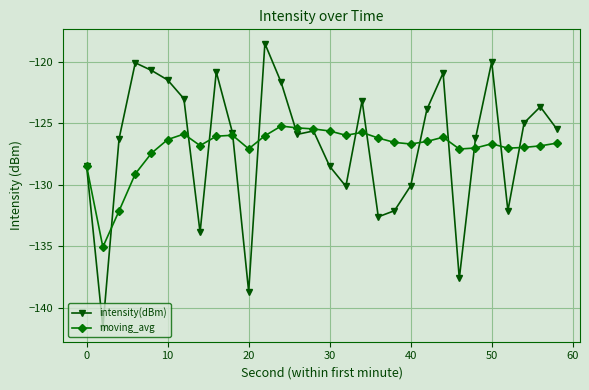

What is the maximum value for moving_avg?

-125.2